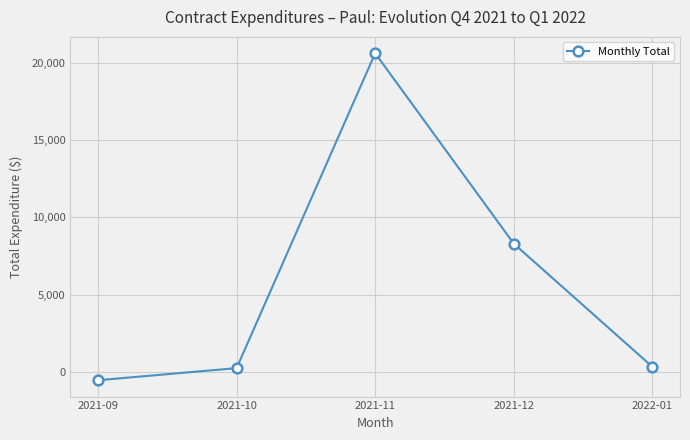

True or false: the data has more than 1 interior local peaks.

False